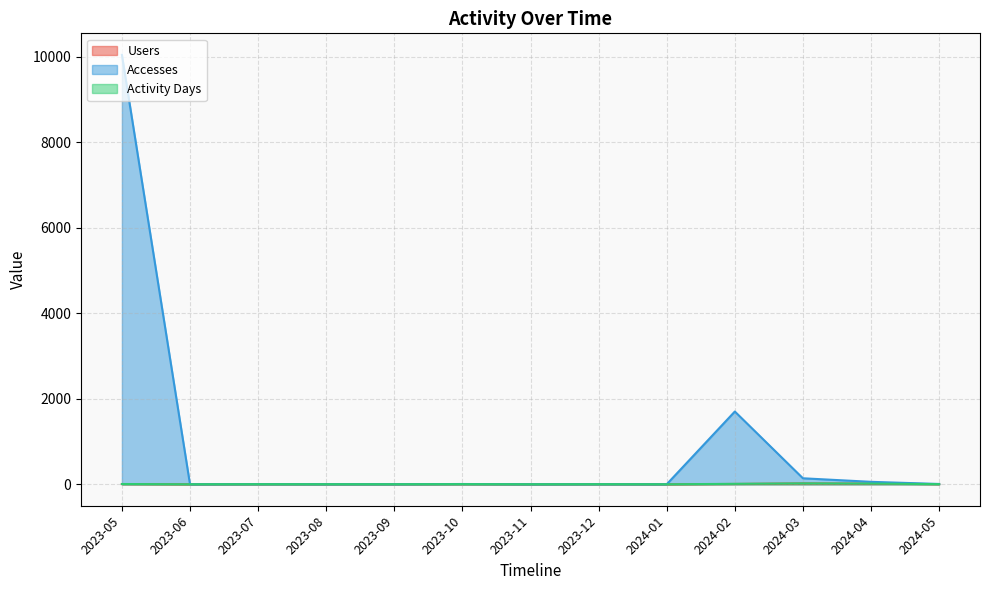

At which category does Accesses reach its first local peak?

2023-07